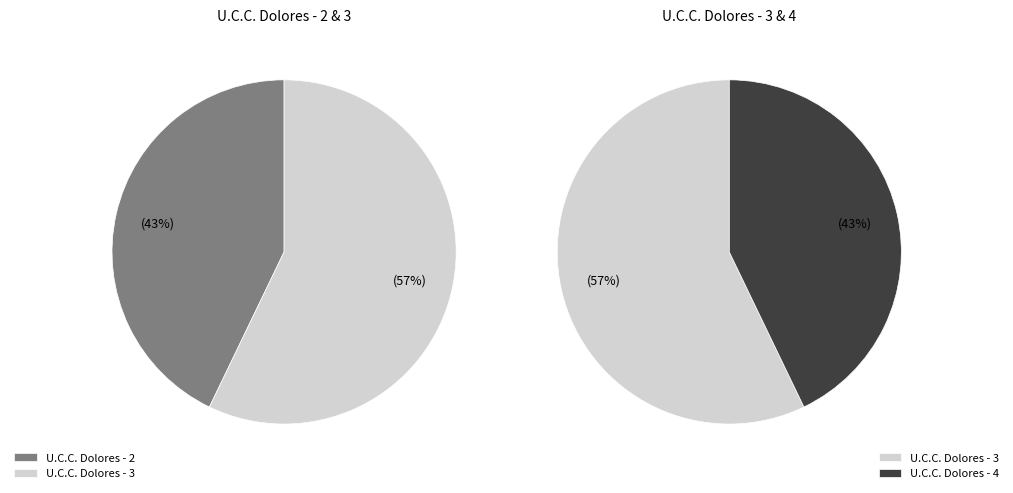

Rank the categories by value from lowest to highest.

U.C.C. Dolores - 2, U.C.C. Dolores - 4, U.C.C. Dolores - 3